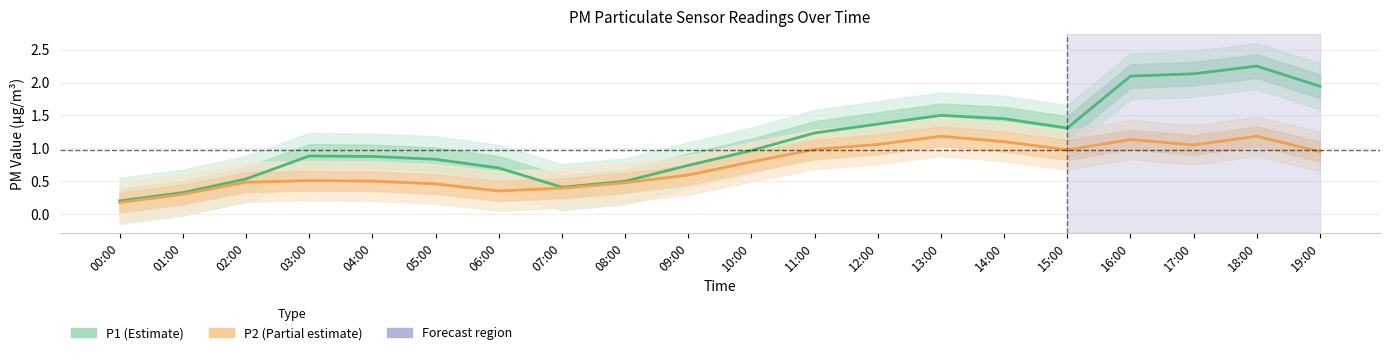

Which series has the widest spread of values?

P1